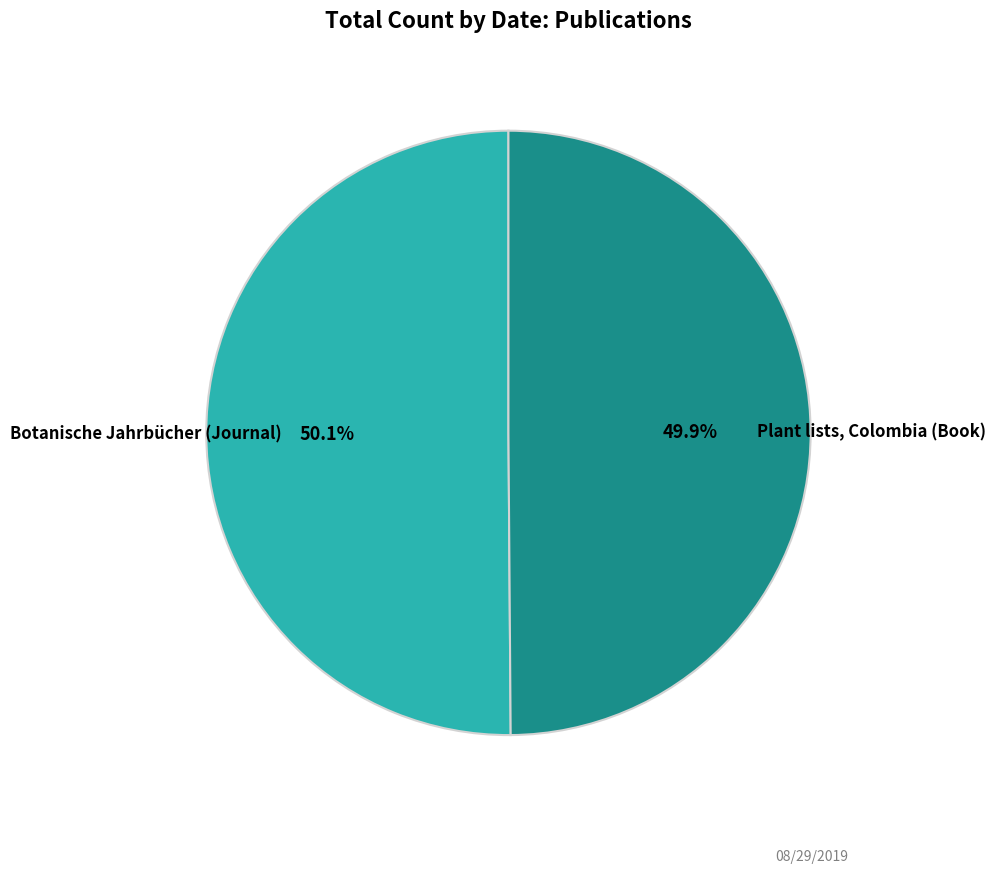

Is there any slice that represents more than half of the pie?

Yes